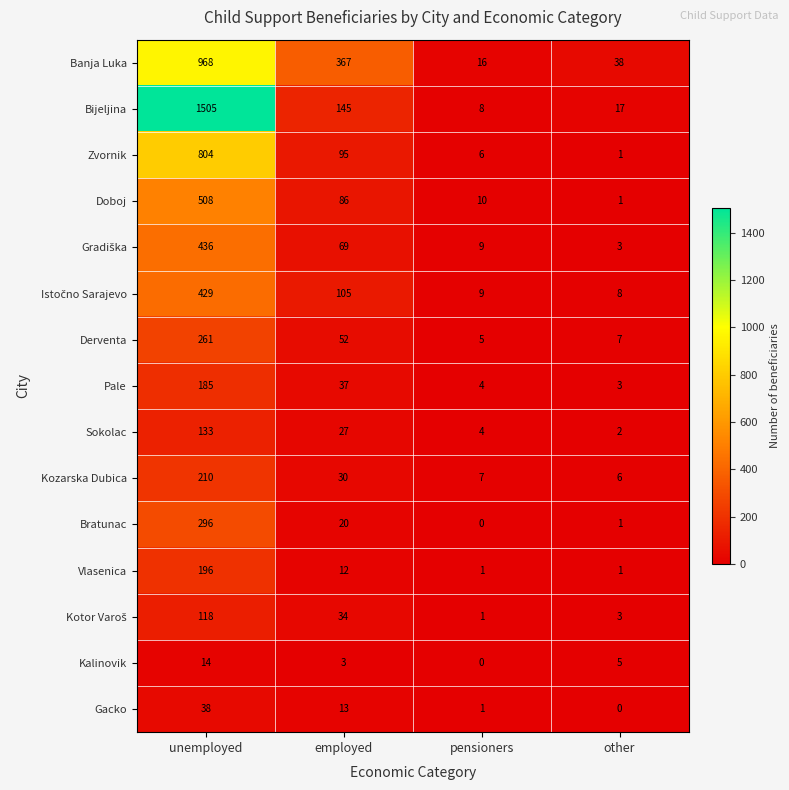

What is the difference between the highest and lowest values at other?

38